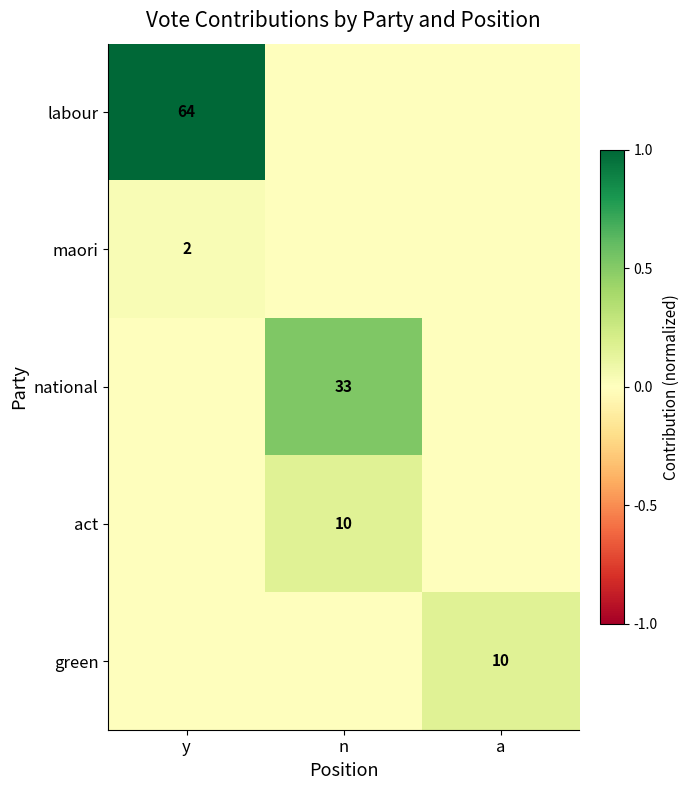

The value of maori at y is 3. True or false?

False